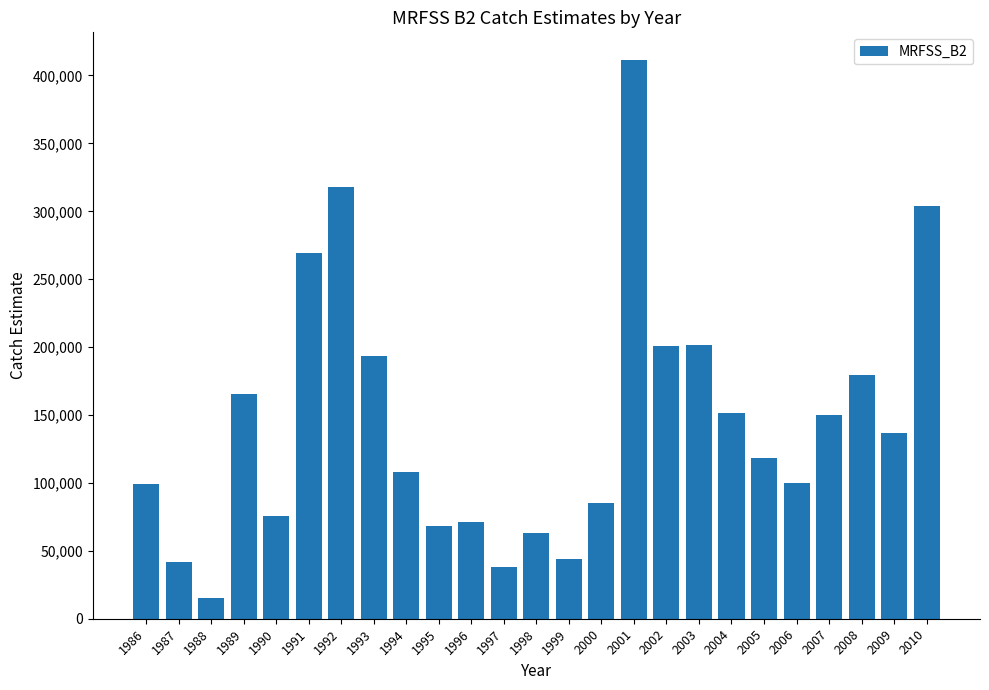

What is the sum of the values at 1987 and 2006?

141493.4